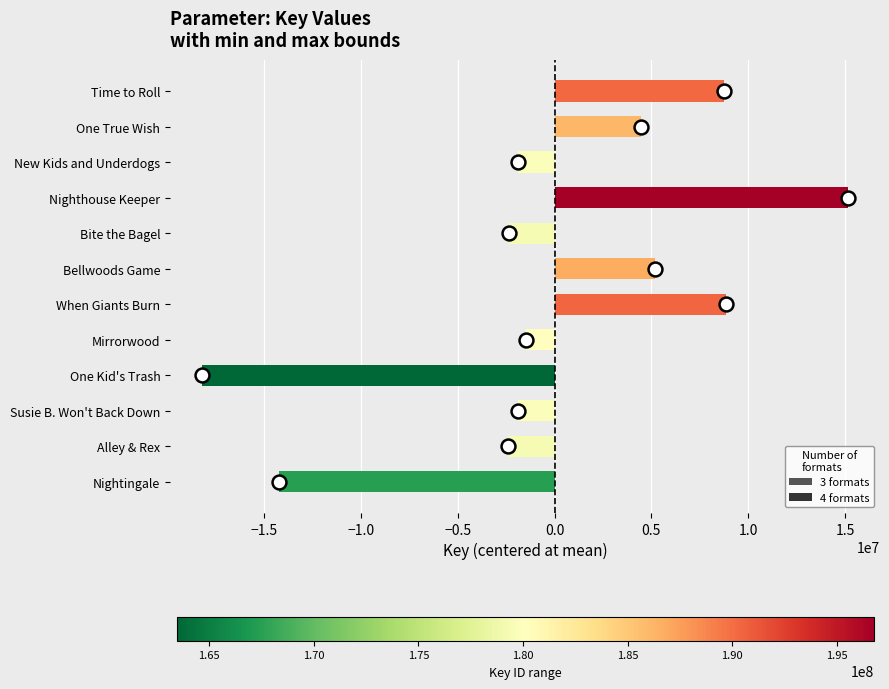

Between Mirrorwood and Nighthouse Keeper, which is larger?

Nighthouse Keeper